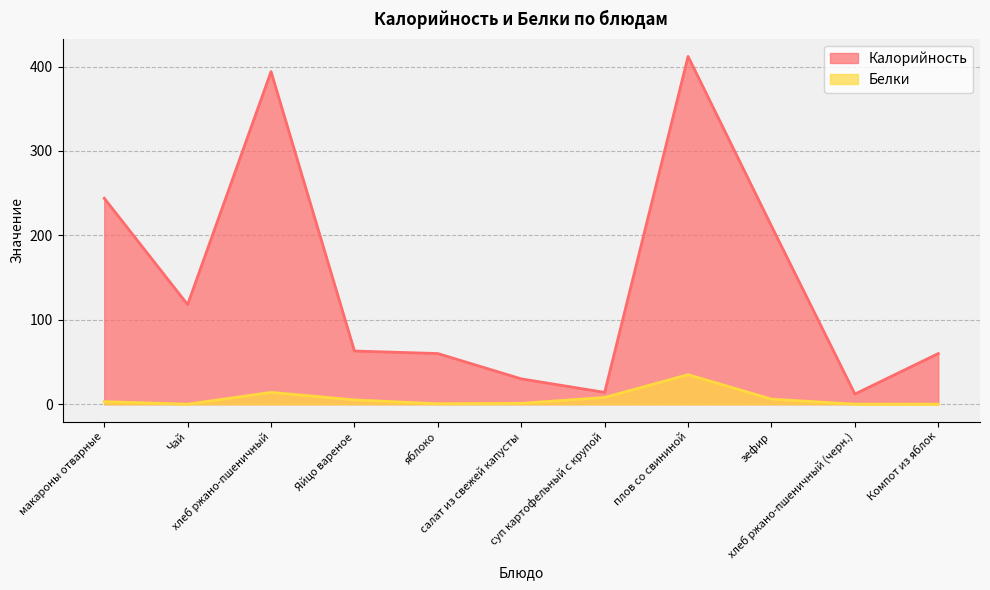

Where is Калорийность nearest to the value 212?

зефир